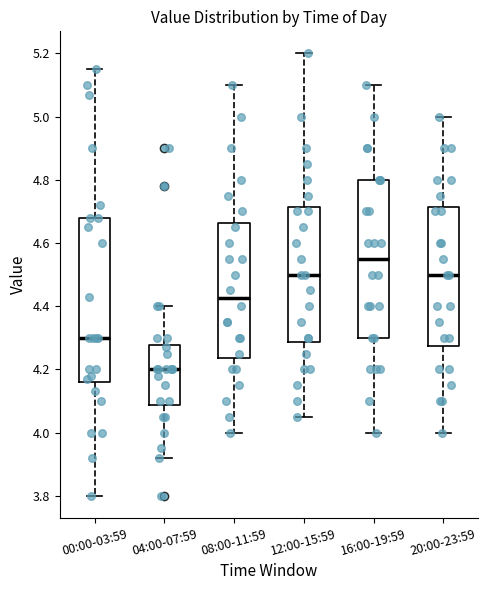

Where does the median line of the box for 16:00-19:59 sit on the y-axis? The values are not printed on the chart, so give them approximately, as read against the axis.

4.56